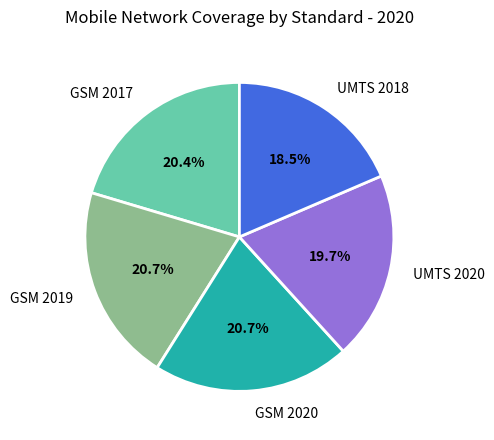

What percentage do GSM 2019 and UMTS 2018 together represent?

39.2%